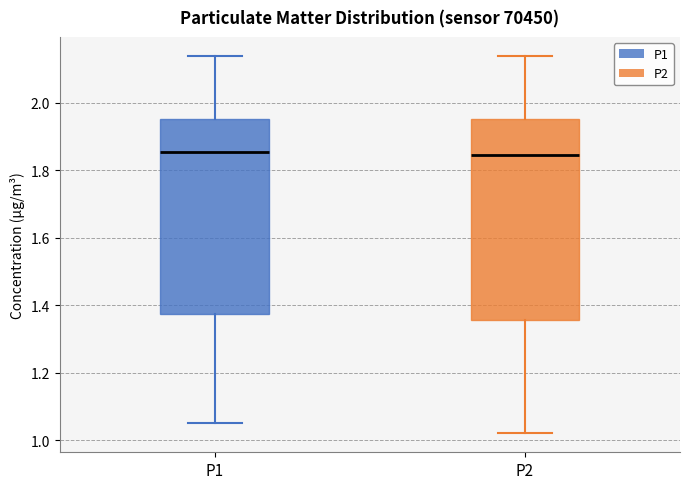

Reading left to right, read every box against the y-axis: the position of its median line, the range the box covers, and the ends of its whiskers. The values are not printed on the chart, so give them approximately, as read against the axis.

P1: median 1.86, box 1.38 to 1.96, whiskers 1.06 to 2.14
P2: median 1.84, box 1.36 to 1.96, whiskers 1.02 to 2.14